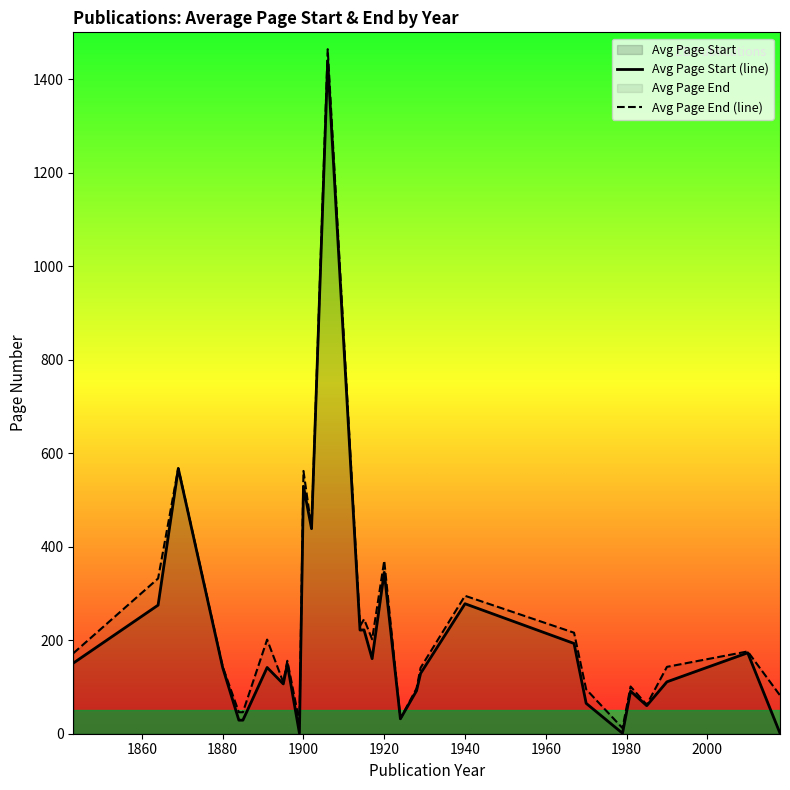

What is the average value of the Avg Page End (line) series?

233.3